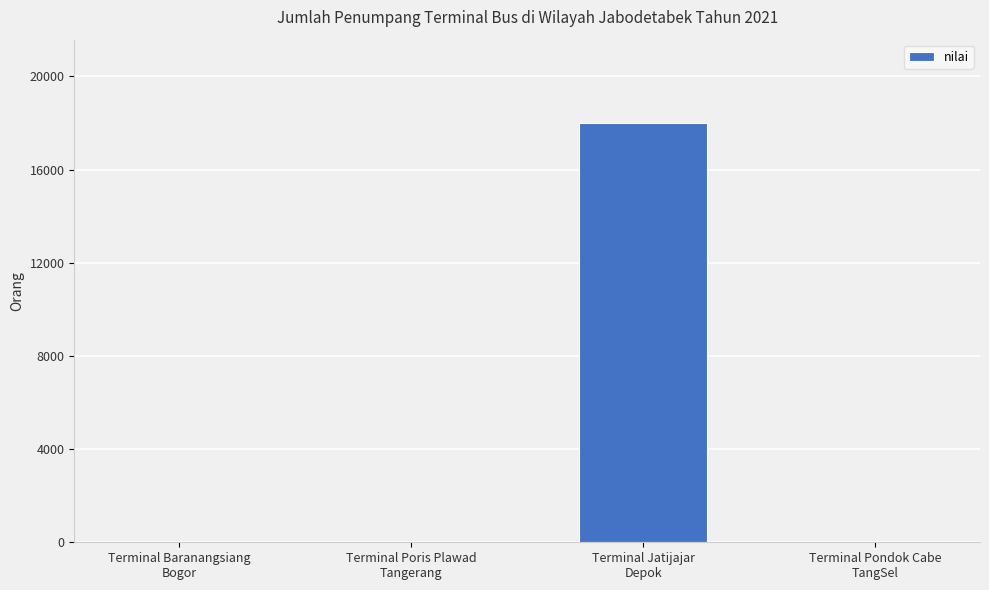

What is the greatest value displayed?

17978